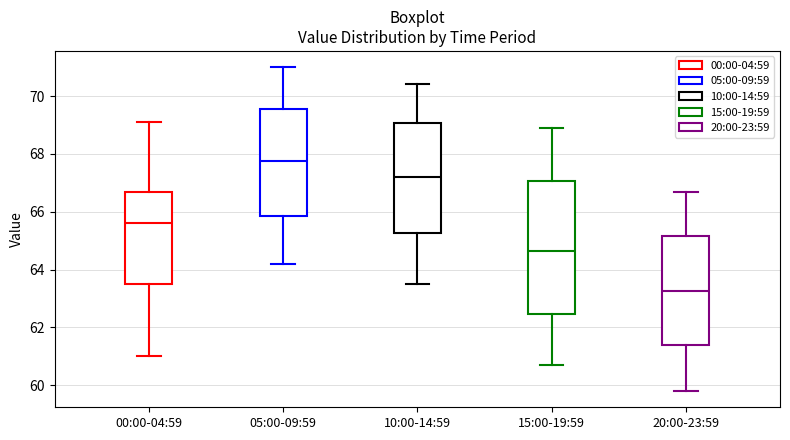

Reading left to right, read every box against the y-axis: the position of its median line, the range the box covers, and the ends of its whiskers. The values are not printed on the chart, so give them approximately, as read against the axis.

00:00-04:59: median 65.6, box 63.6 to 66.8, whiskers 61.0 to 69.2
05:00-09:59: median 67.8, box 65.8 to 69.6, whiskers 64.2 to 71.0
10:00-14:59: median 67.2, box 65.2 to 69.0, whiskers 63.6 to 70.4
15:00-19:59: median 64.6, box 62.4 to 67.0, whiskers 60.8 to 69.0
20:00-23:59: median 63.2, box 61.4 to 65.2, whiskers 59.8 to 66.8